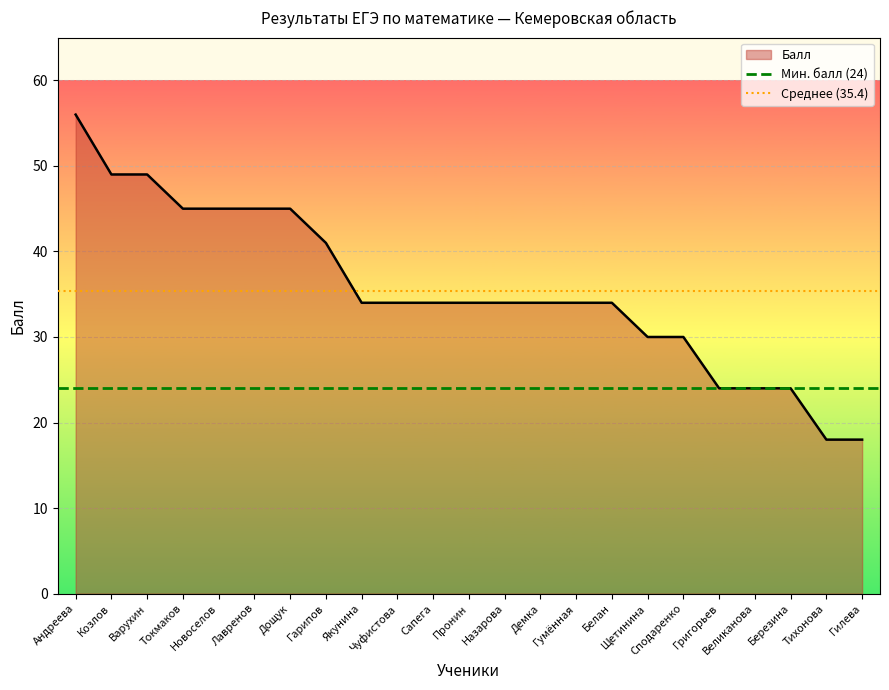

Where is Мин. балл (24) nearest to the value 24?

Андреева